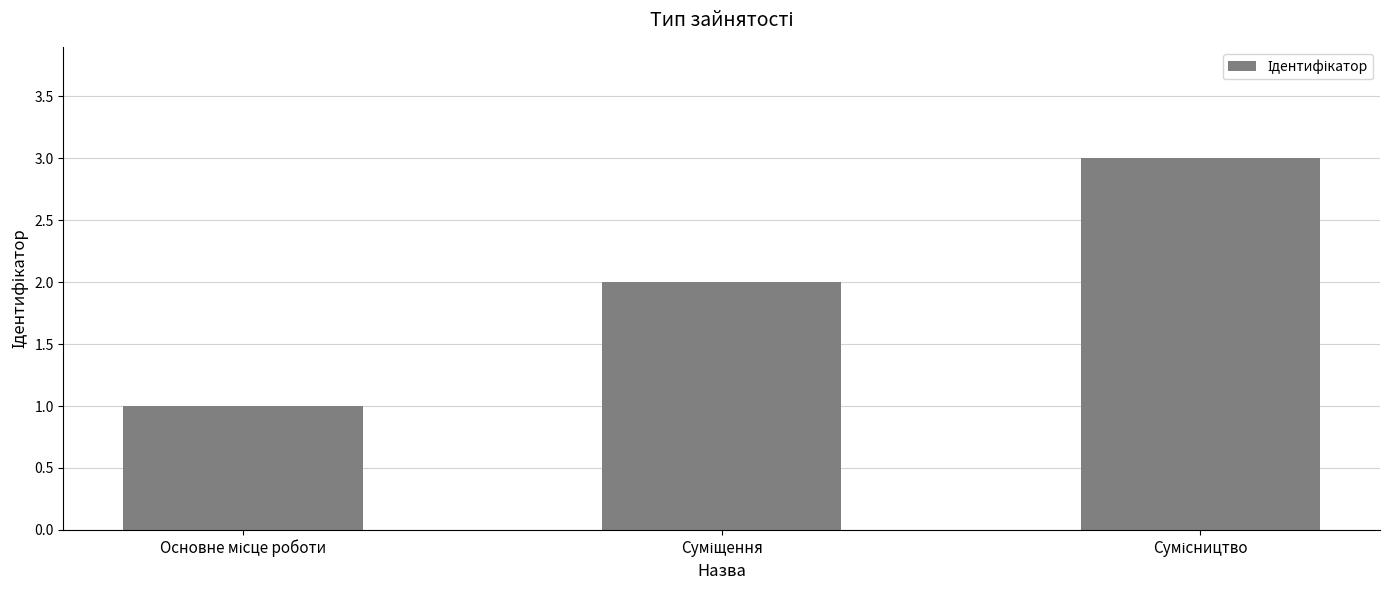

What is the greatest value displayed?

3